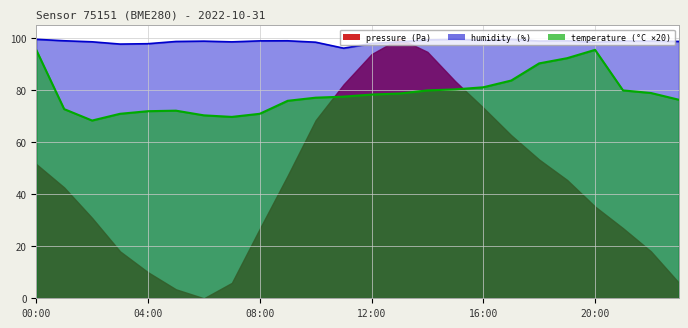

What is the label of the 15th point from the right?

09:00